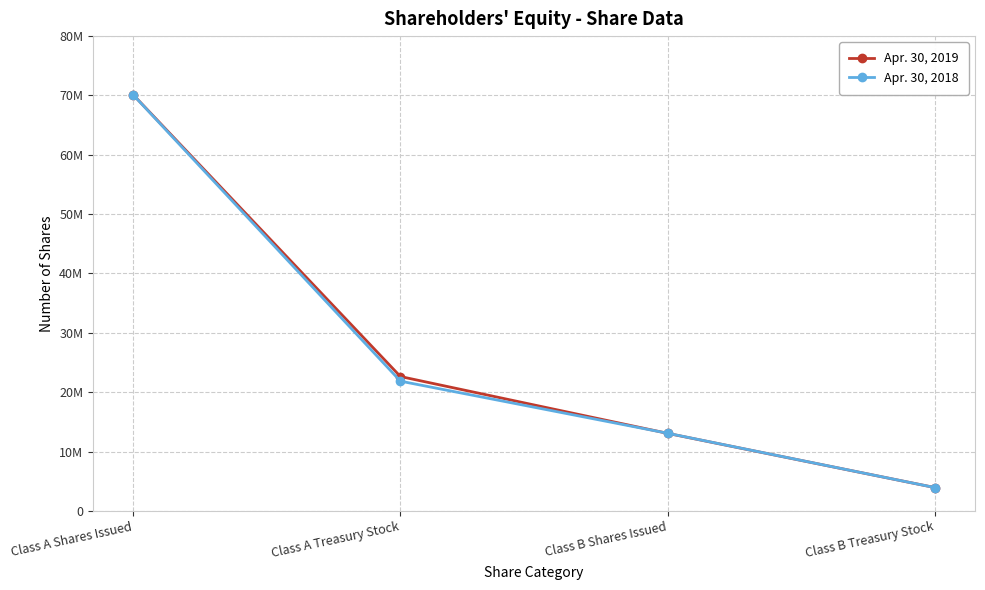

What is the maximum value shown in the chart?

70126963